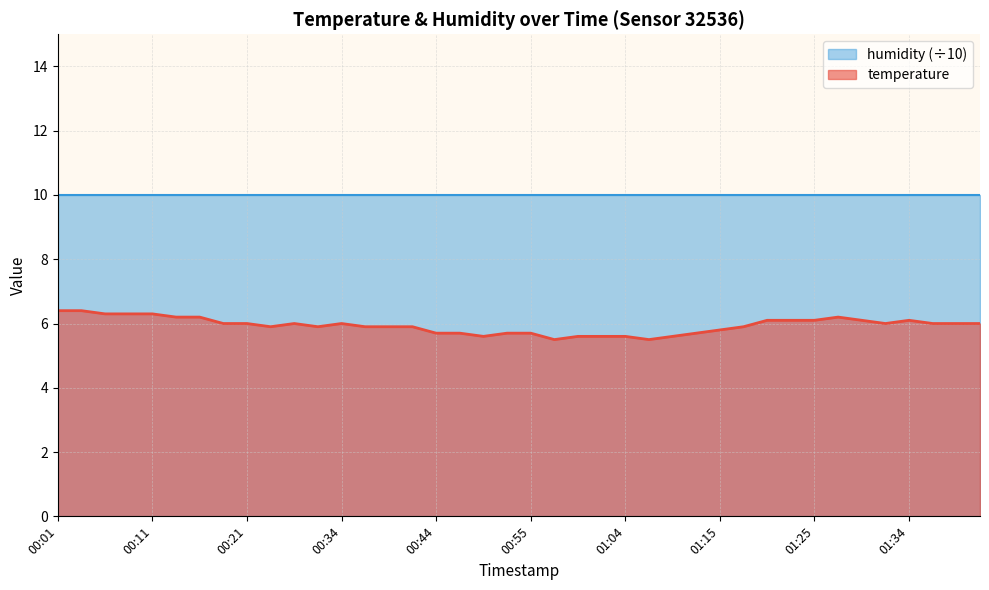

What is the label of the 7th point from the left?

00:16